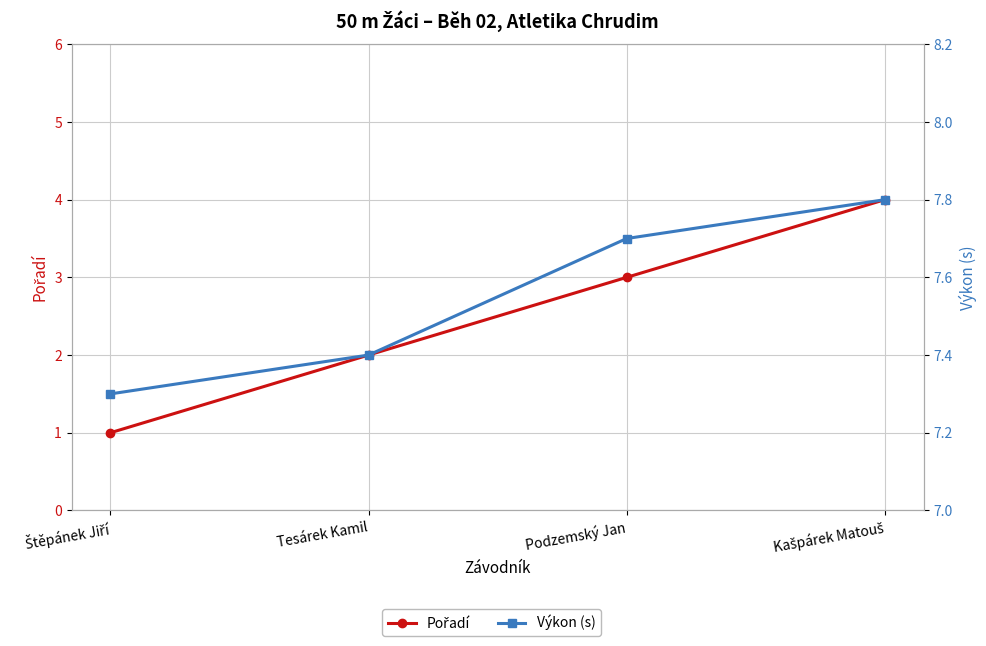

What position from the right is Kašpárek Matouš?

1